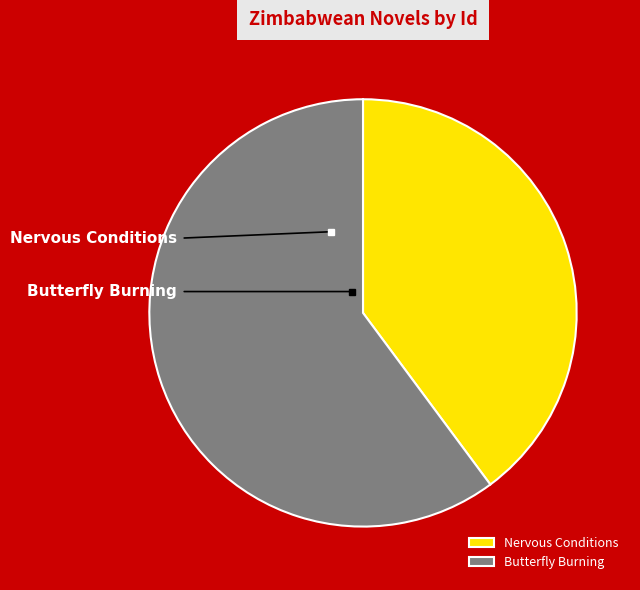

Which slice is the largest?

Butterfly Burning